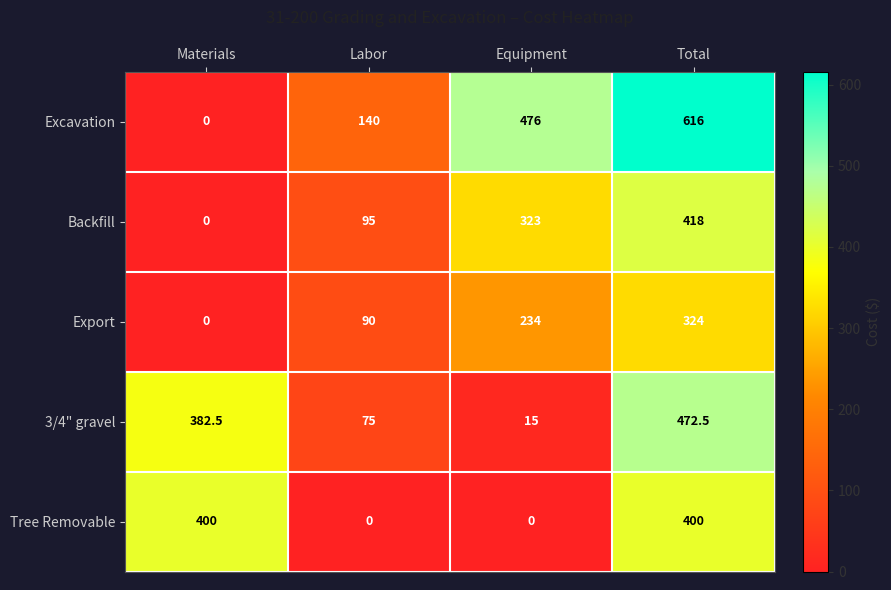

The Excavation series shows 616.0 at Total. True or false?

True